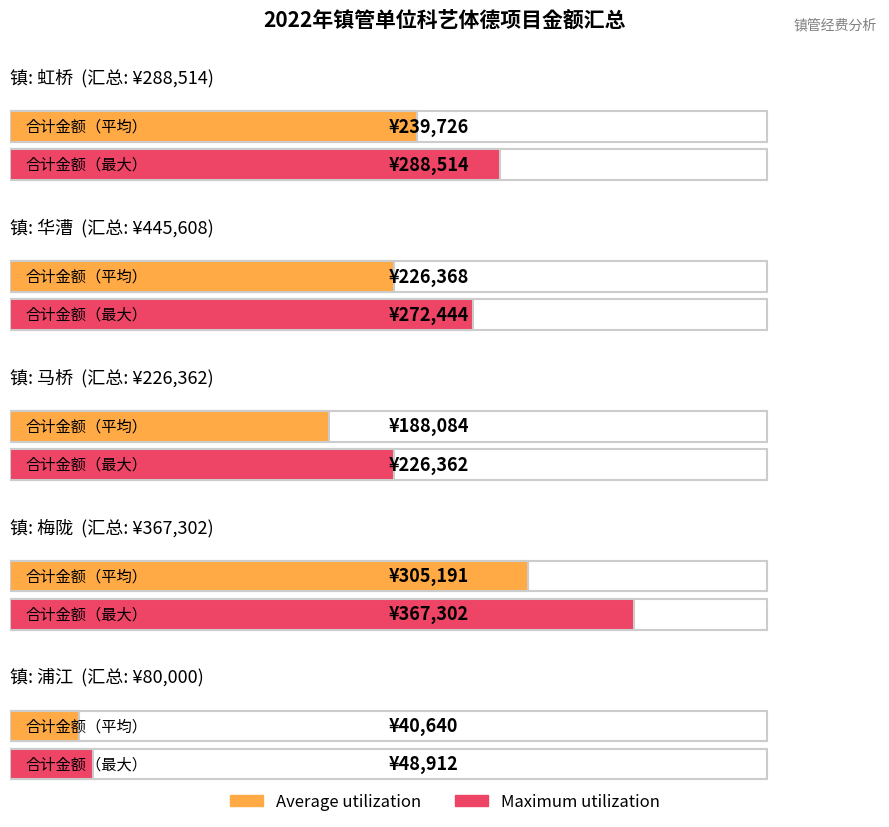

What is the label of the 1st bar from the right?

浦江